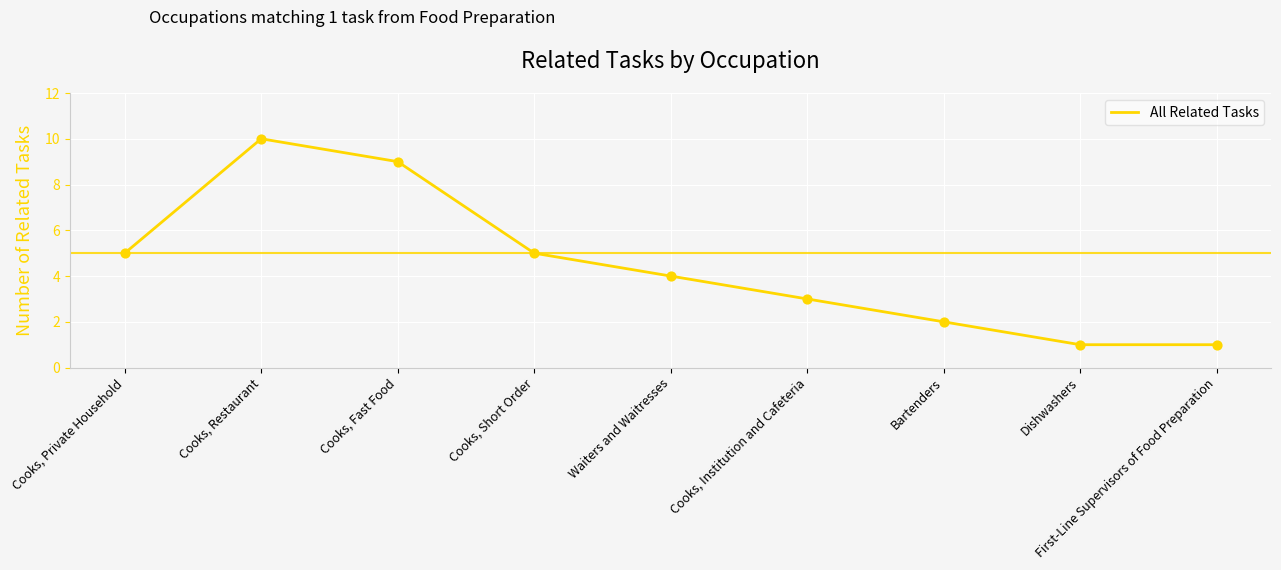

What is the change in value from Cooks, Restaurant to Cooks, Short Order?

-5